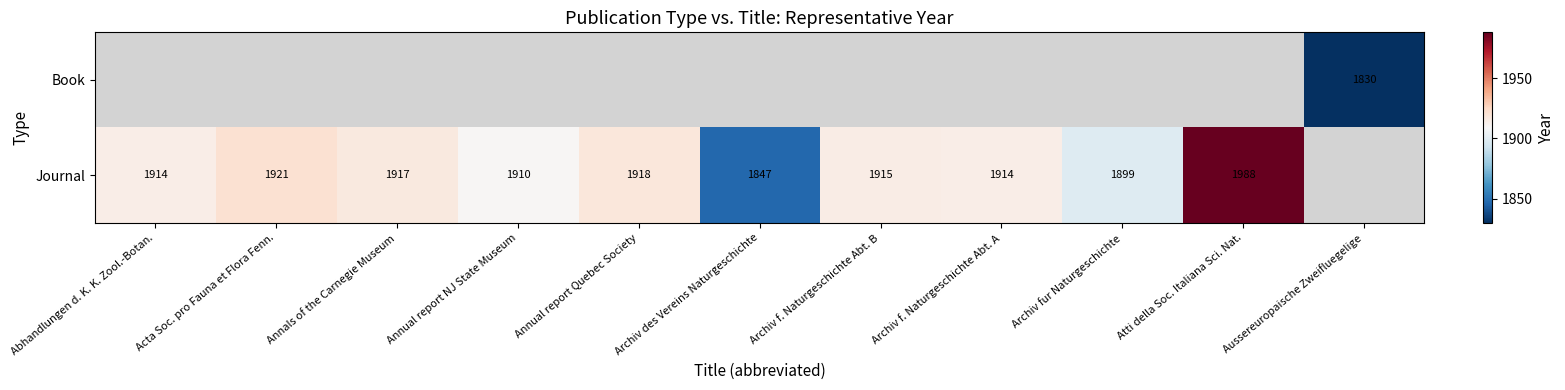

At how many categories does at least one series exceed 1226?

11